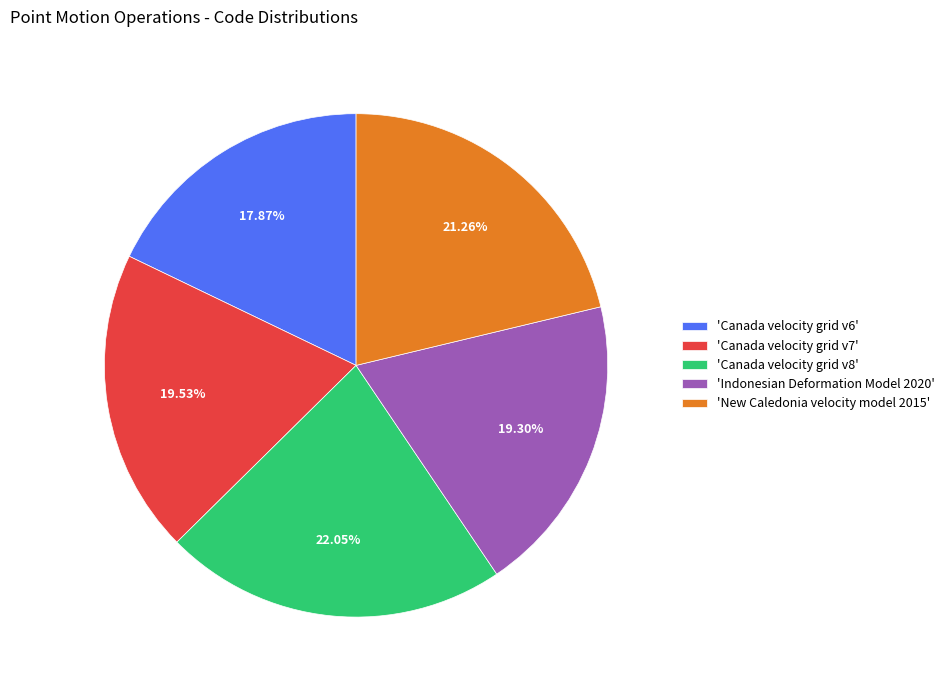

To the nearest percent, what is the average slice percentage?

20%